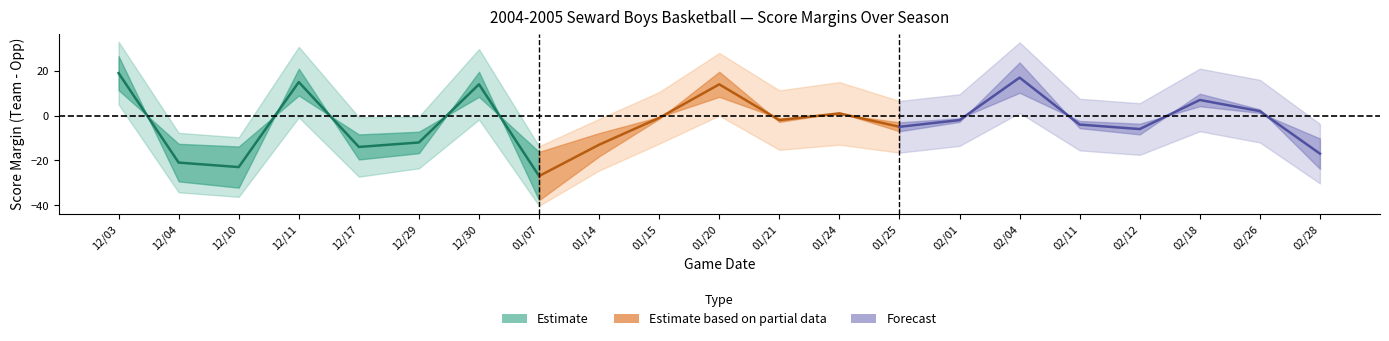

What is the label of the 18th point from the right?

12/11